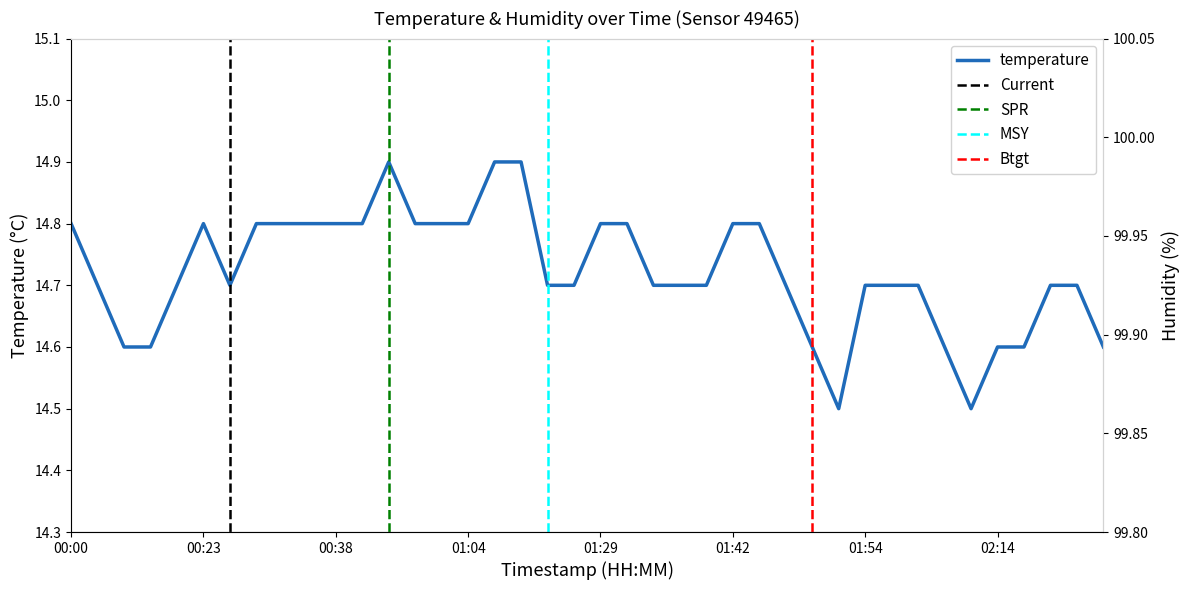

How many lines are shown in the chart?

1